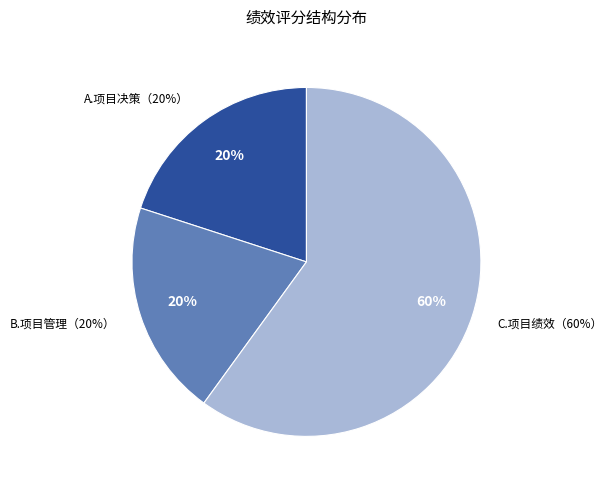

To the nearest percent, what is the difference between the A.项目决策（20%） and C.项目绩效（60%） slice percentages?

40%